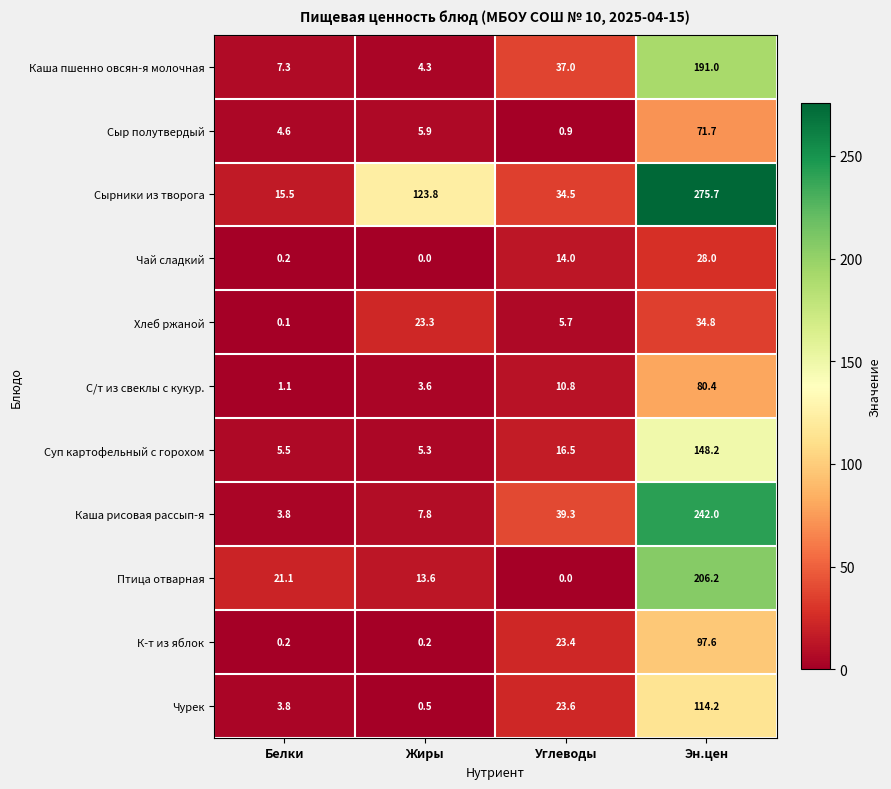

The С/т из свеклы с кукур. series shows 1.1 at Белки. True or false?

True